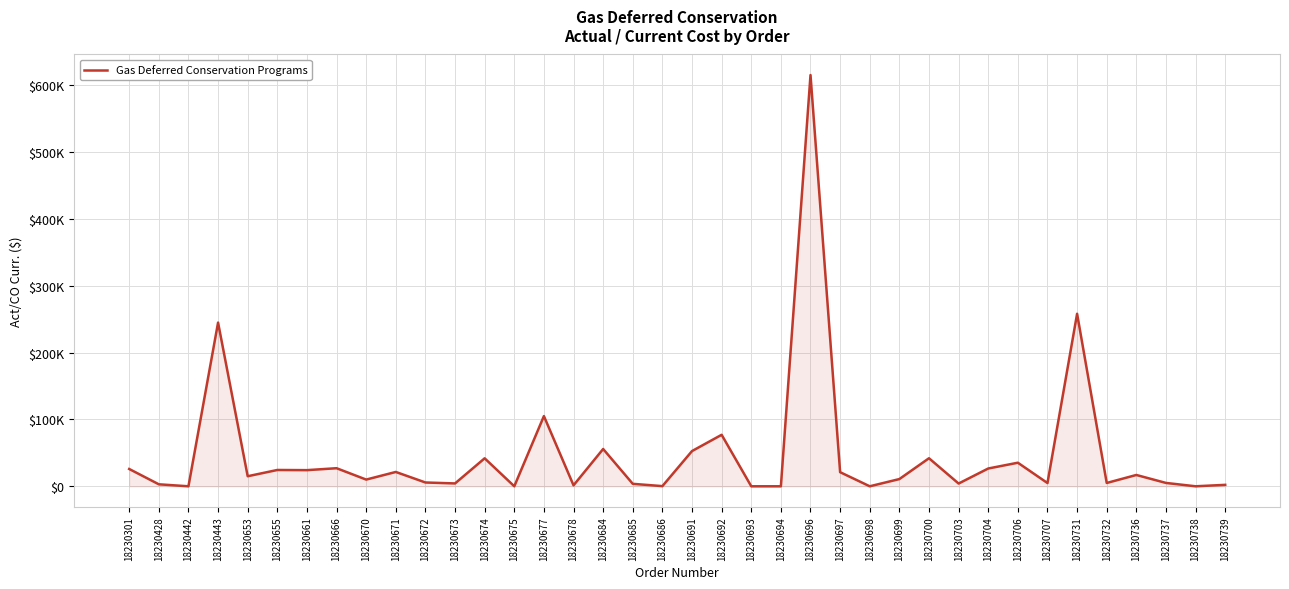

Does the chart have visible grid lines?

Yes